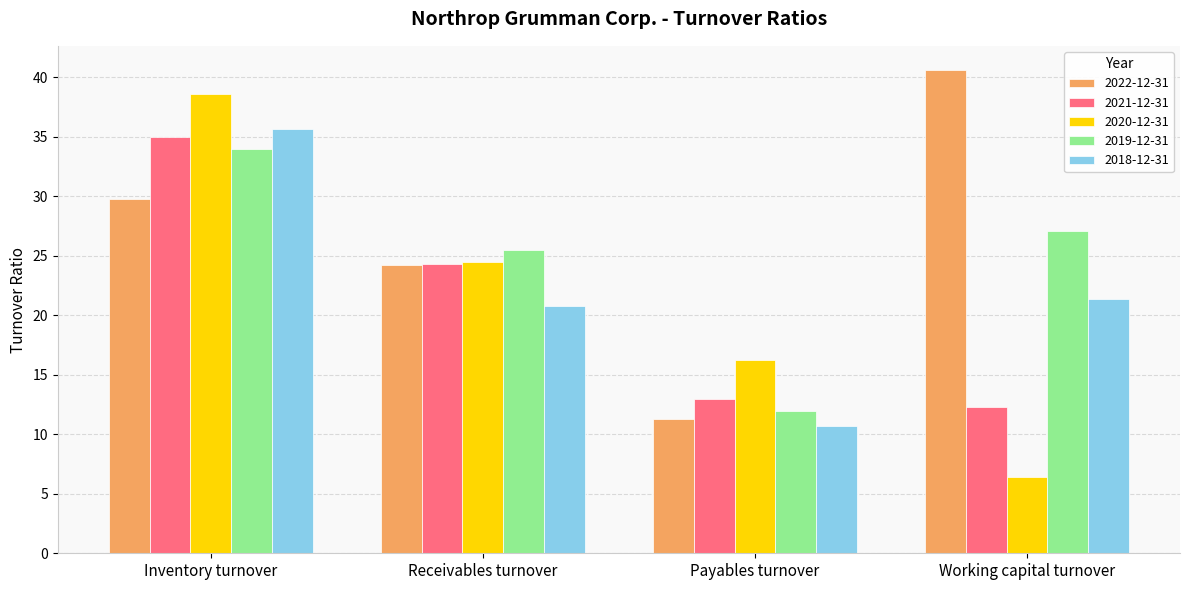

What is the approximate value of 2020-12-31 at Inventory turnover?

38.6